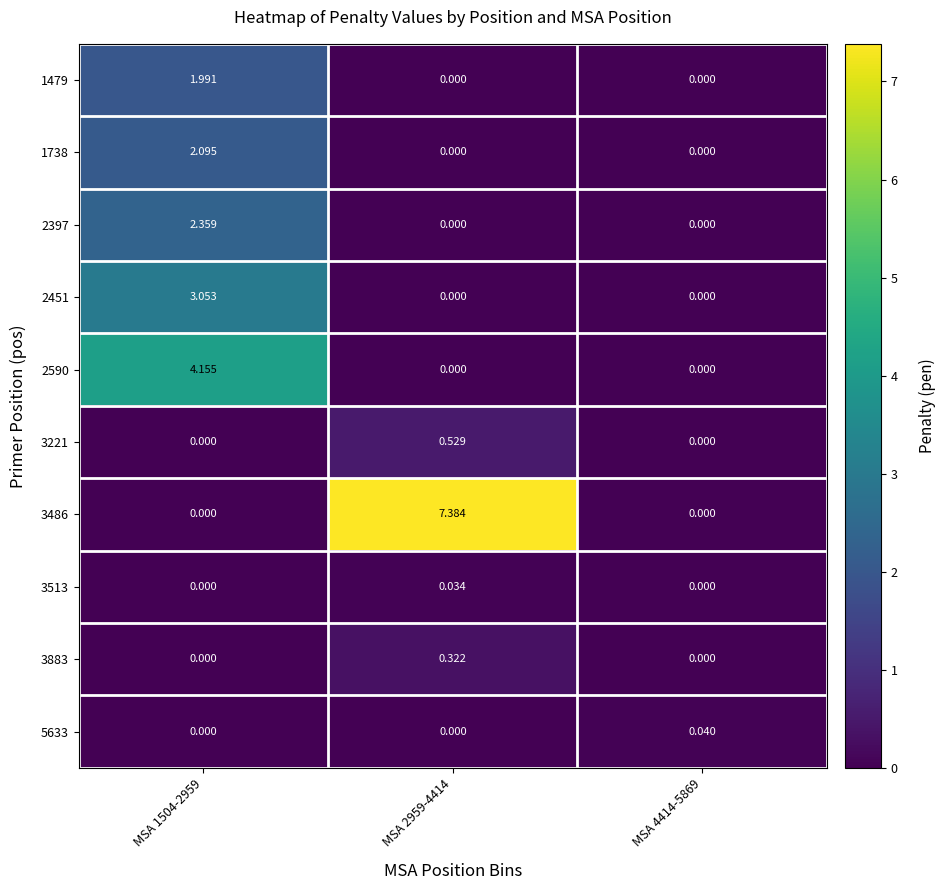

Is the value of 3486 at MSA 2959-4414 greater than the value of 1479 at MSA 2959-4414?

Yes